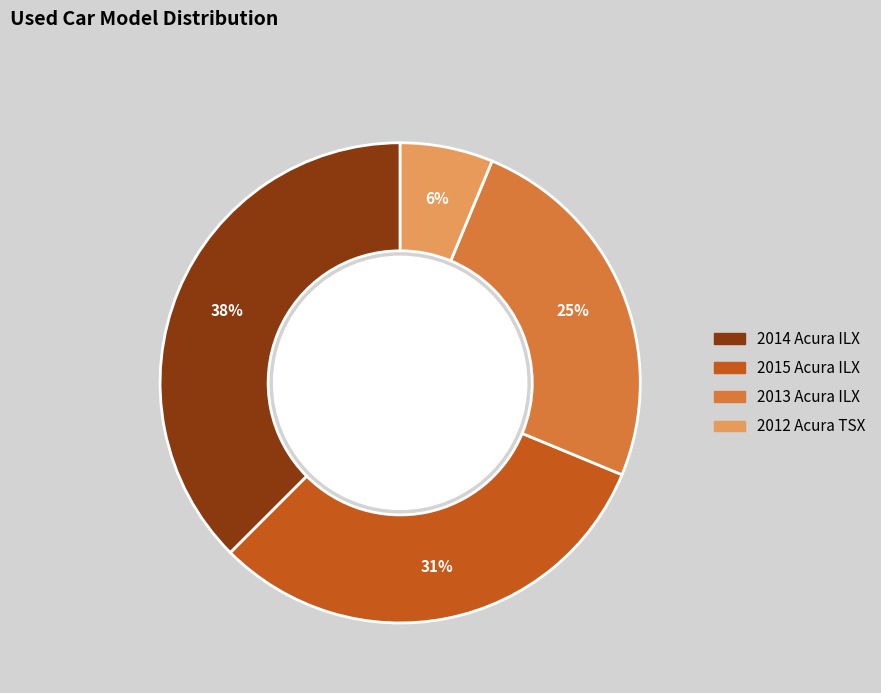

What is the largest slice in the pie chart?

2014 Acura ILX